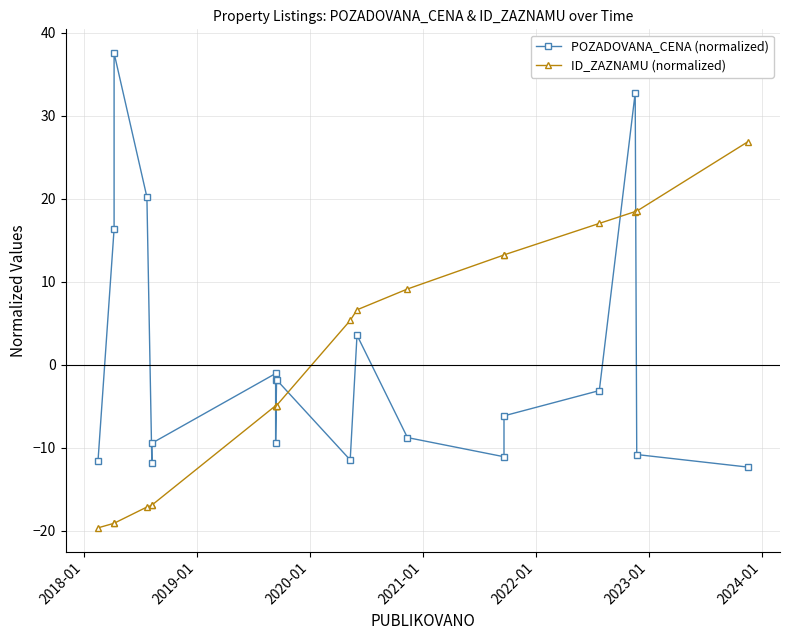

Which series has the largest total across all categories?

POZADOVANA_CENA (normalized)